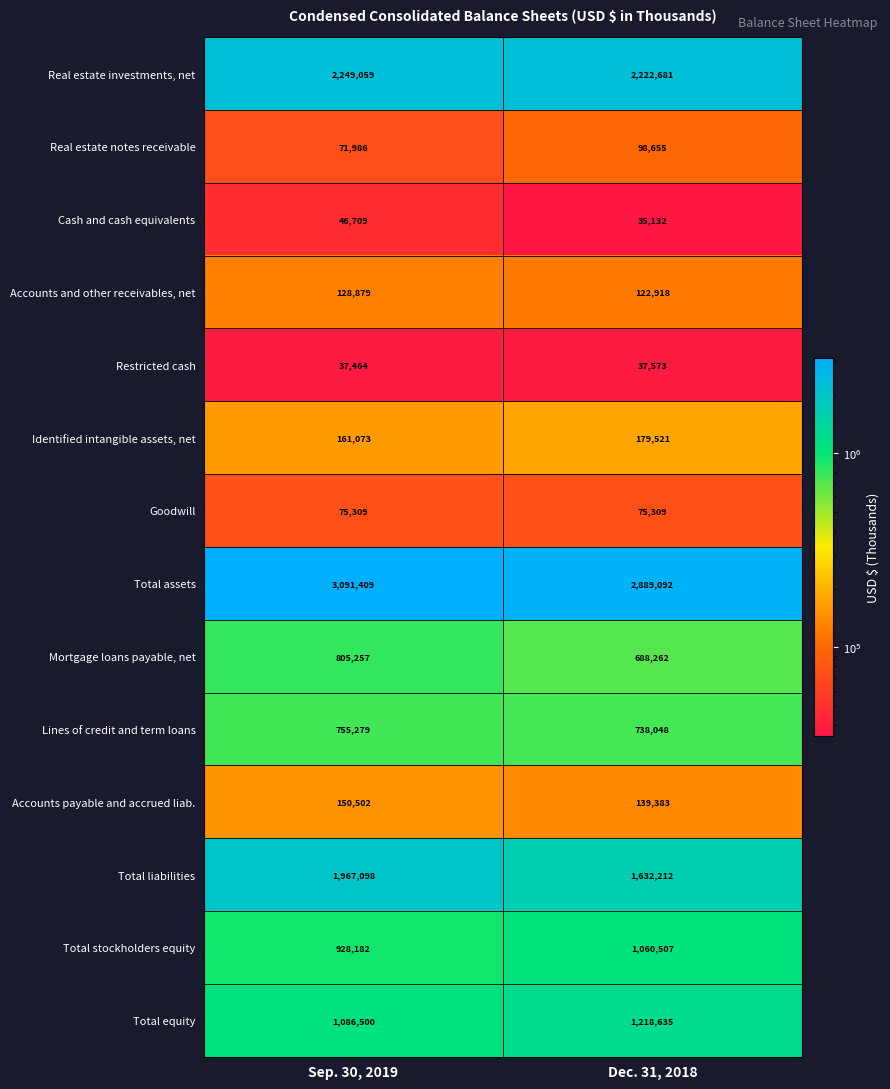

Which series has the widest spread of values?

Total liabilities